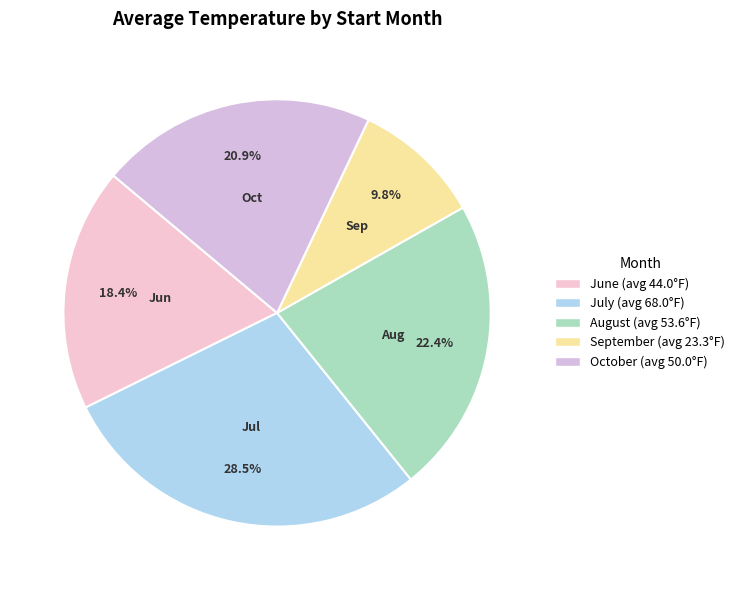

Which slice is the smallest?

09